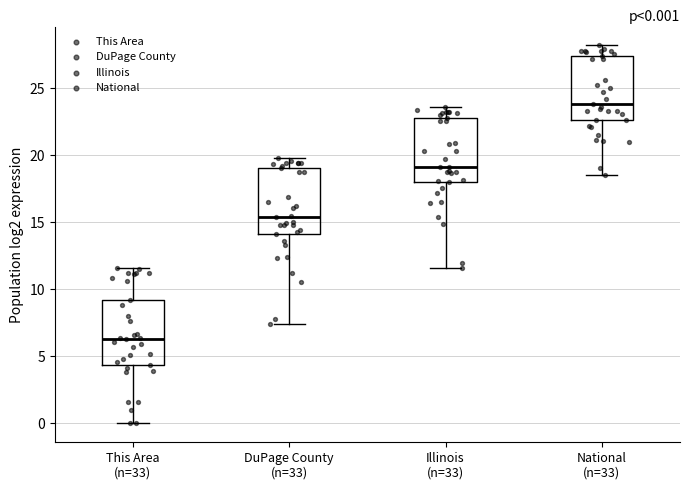

Which box has the lowest median line?

This Area (n=33)